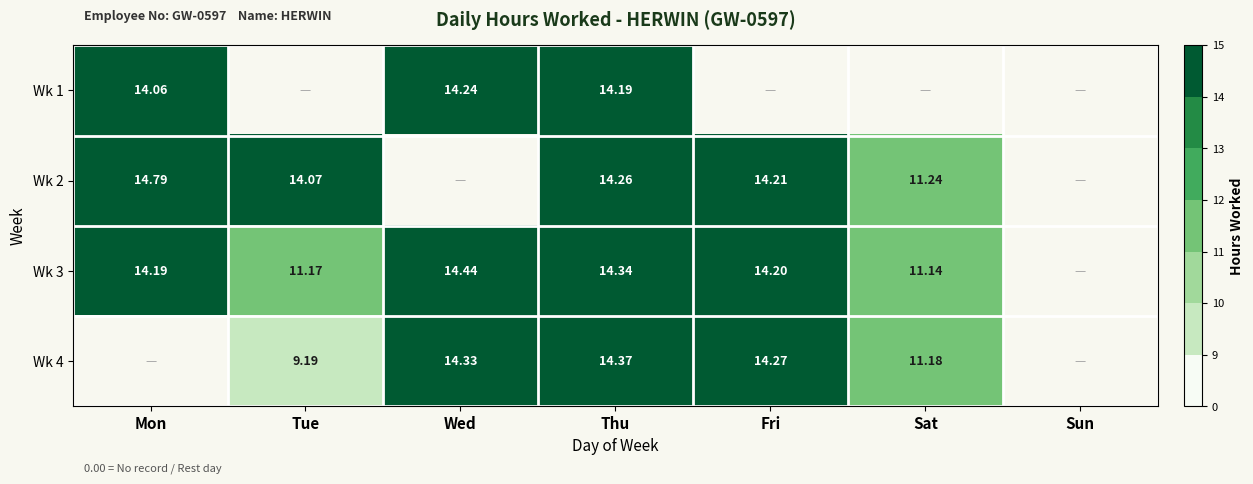

Where is Wk 2 nearest to the value 13?

Tue